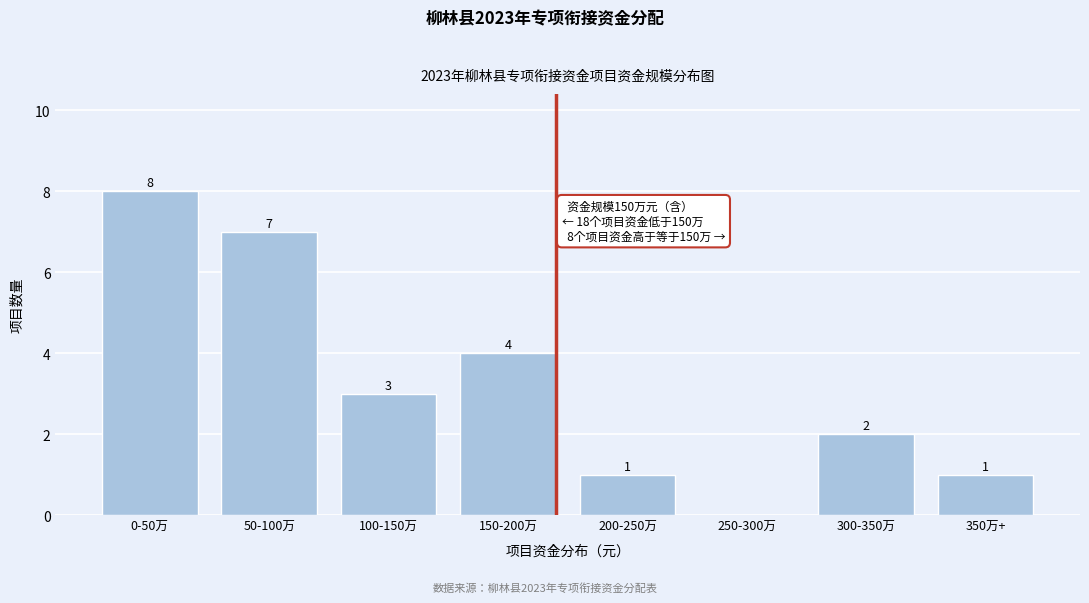

Reading right to left, what are all the values shown in this chart?

350万+=1	300-350万=2	250-300万=0	200-250万=1	150-200万=4	100-150万=3	50-100万=7	0-50万=8